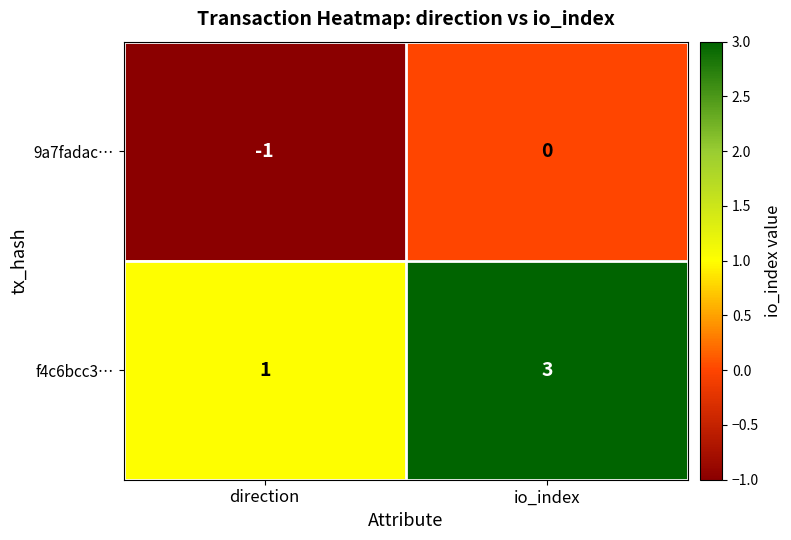

What is the sum of the f4c6bcc3… values at io_index and direction?

4